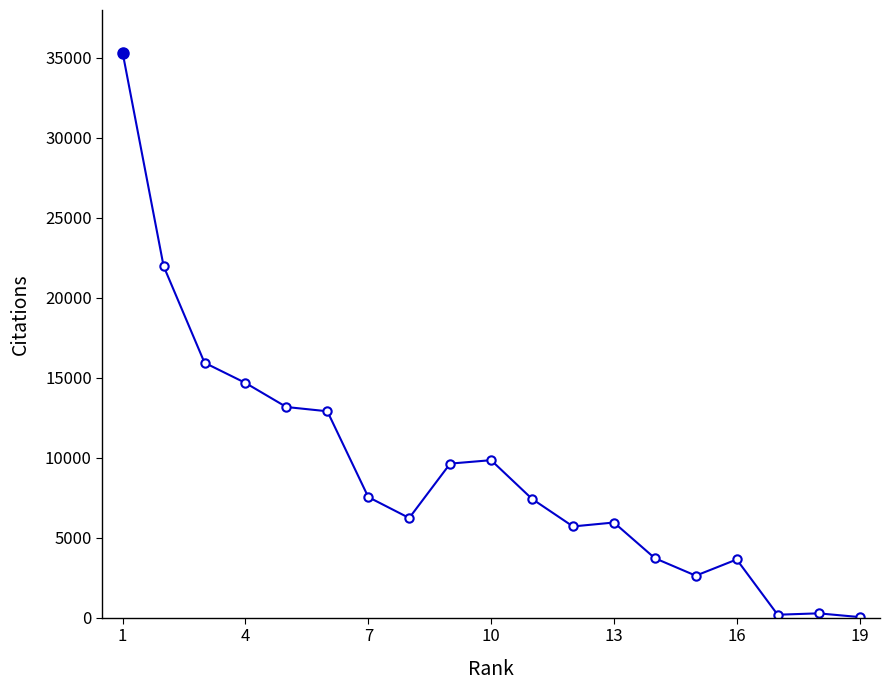

What is the difference between the maximum and minimum values?

35286